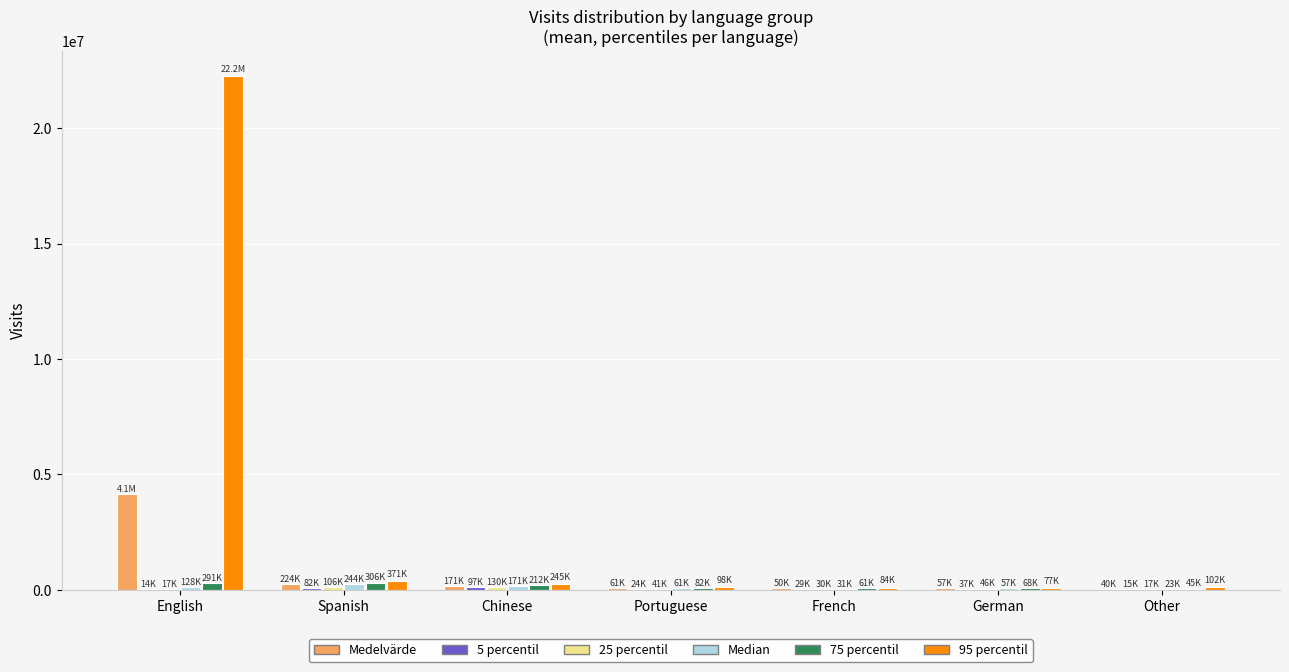

At which label is Medelvärde closest to 2093991?

Spanish